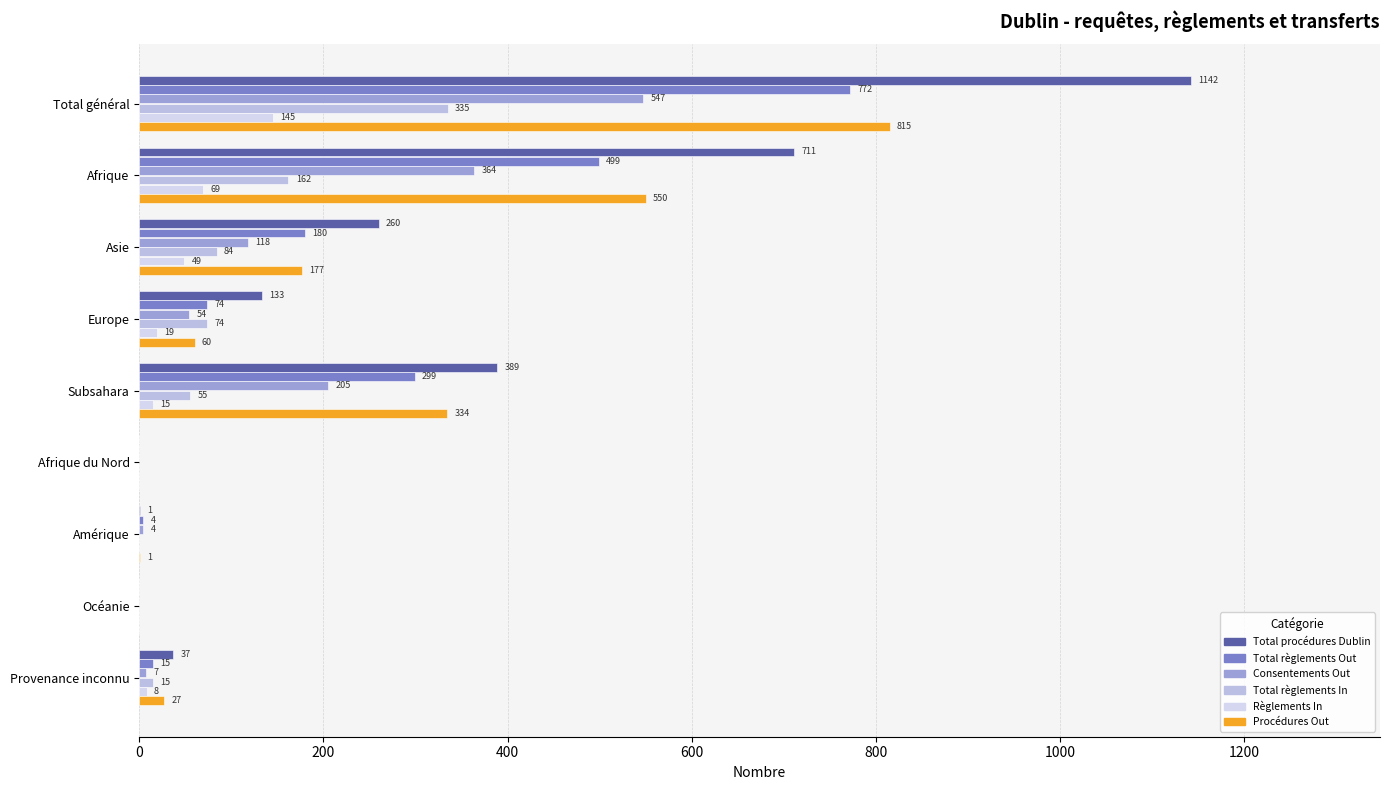

How many series are shown in this chart?

6